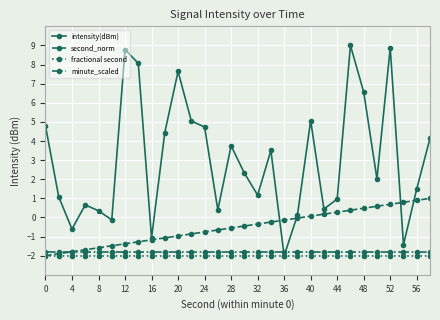

How many interior local peaks does the intensity(dBm) series have?

8